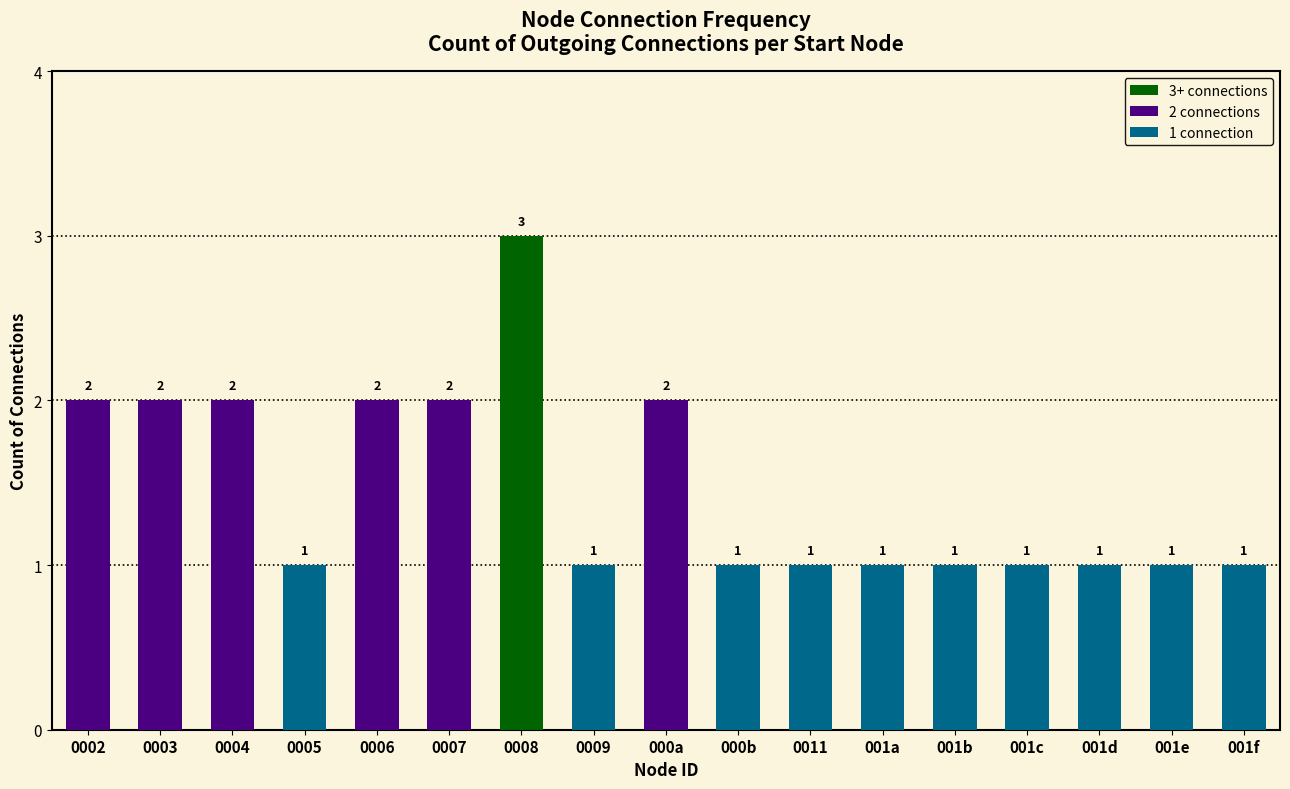

Reading left to right, what are all the values shown in this chart?

0002=2	0003=2	0004=2	0005=1	0006=2	0007=2	0008=3	0009=1	000a=2	000b=1	0011=1	001a=1	001b=1	001c=1	001d=1	001e=1	001f=1